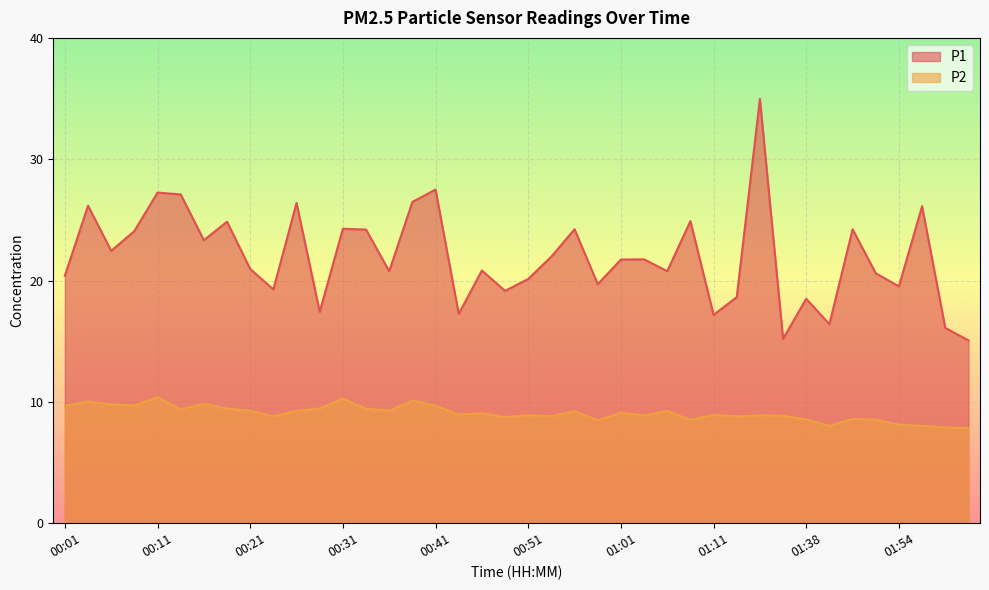

What is the average value of the P1 series?

21.9